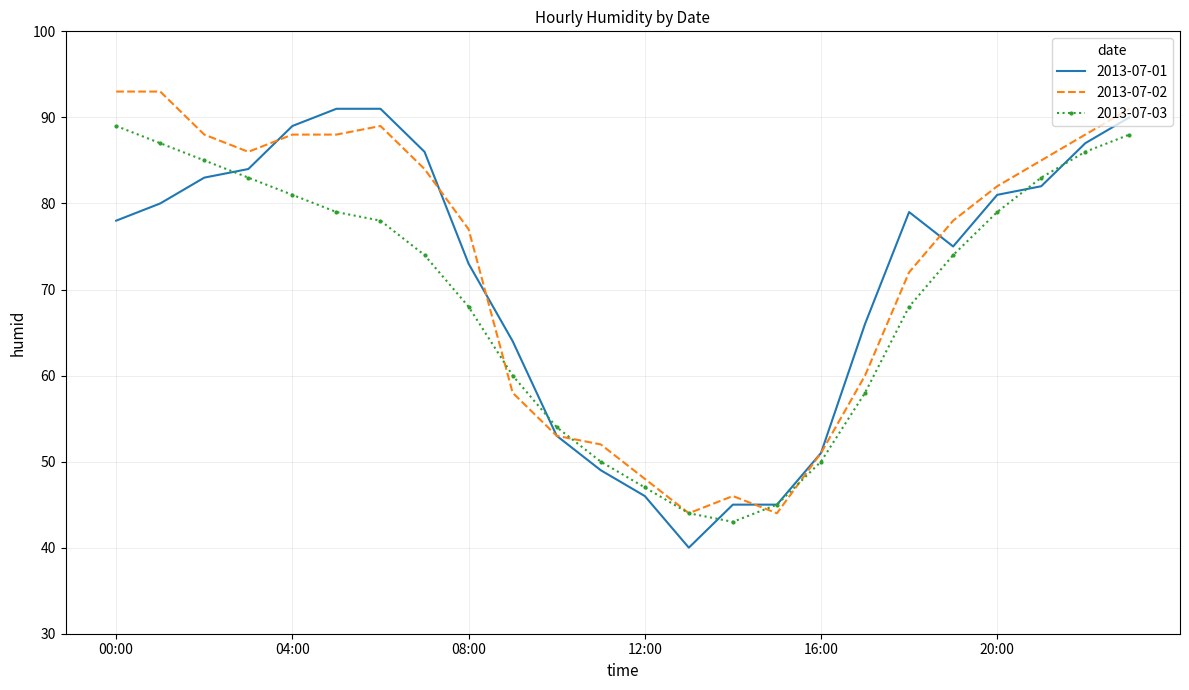

Reading left to right, what are all the values shown in this chart?

2013-07-01: 78	80	83	84	89	91	91	86	73	64	53	49	46	40	45	45	51	66	79	75	81	82	87	90
2013-07-02: 93	93	88	86	88	88	89	84	77	58	53	52	48	44	46	44	51	60	72	78	82	85	88	91
2013-07-03: 89	87	85	83	81	79	78	74	68	60	54	50	47	44	43	45	50	58	68	74	79	83	86	88